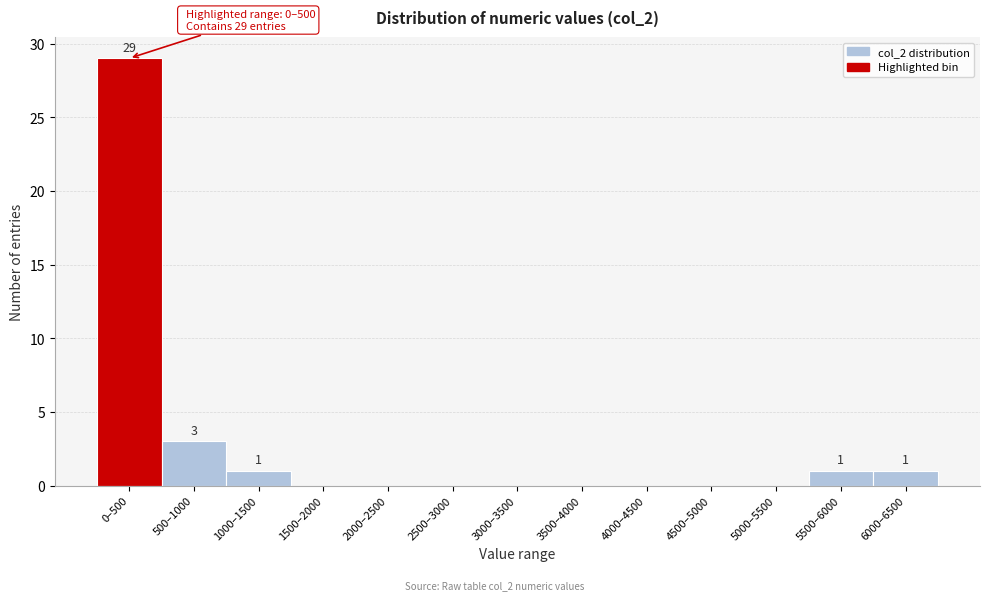

Reading left to right, transcribe all the data shown in this chart.

0–500=29	500–1000=3	1000–1500=1	1500–2000=0	2000–2500=0	2500–3000=0	3000–3500=0	3500–4000=0	4000–4500=0	4500–5000=0	5000–5500=0	5500–6000=1	6000–6500=1